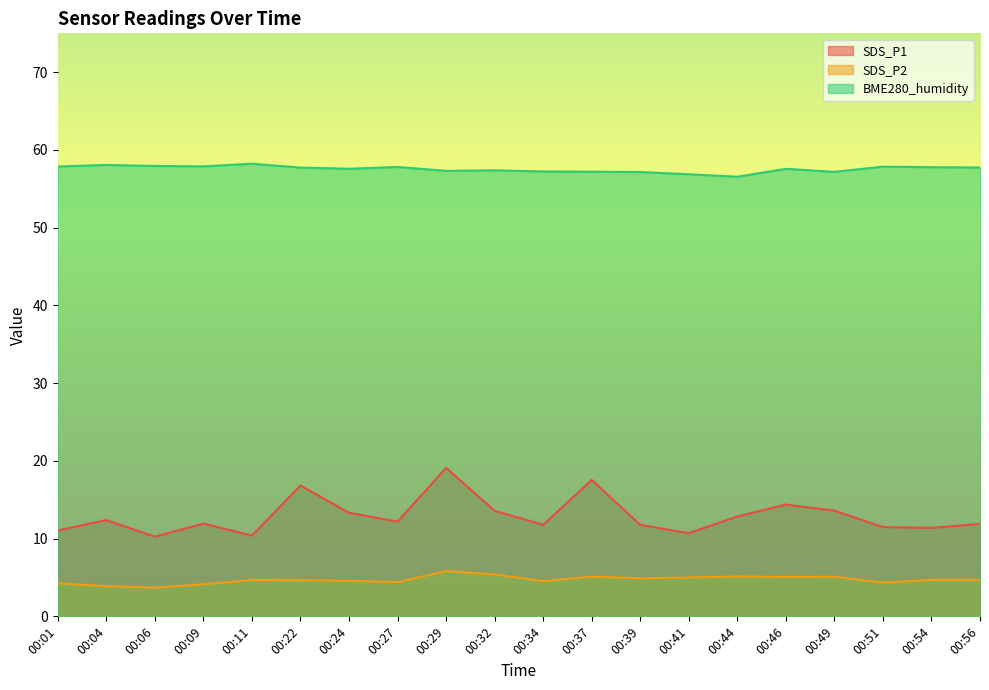

True or false: SDS_P2 has more than 2 interior local peaks.

True